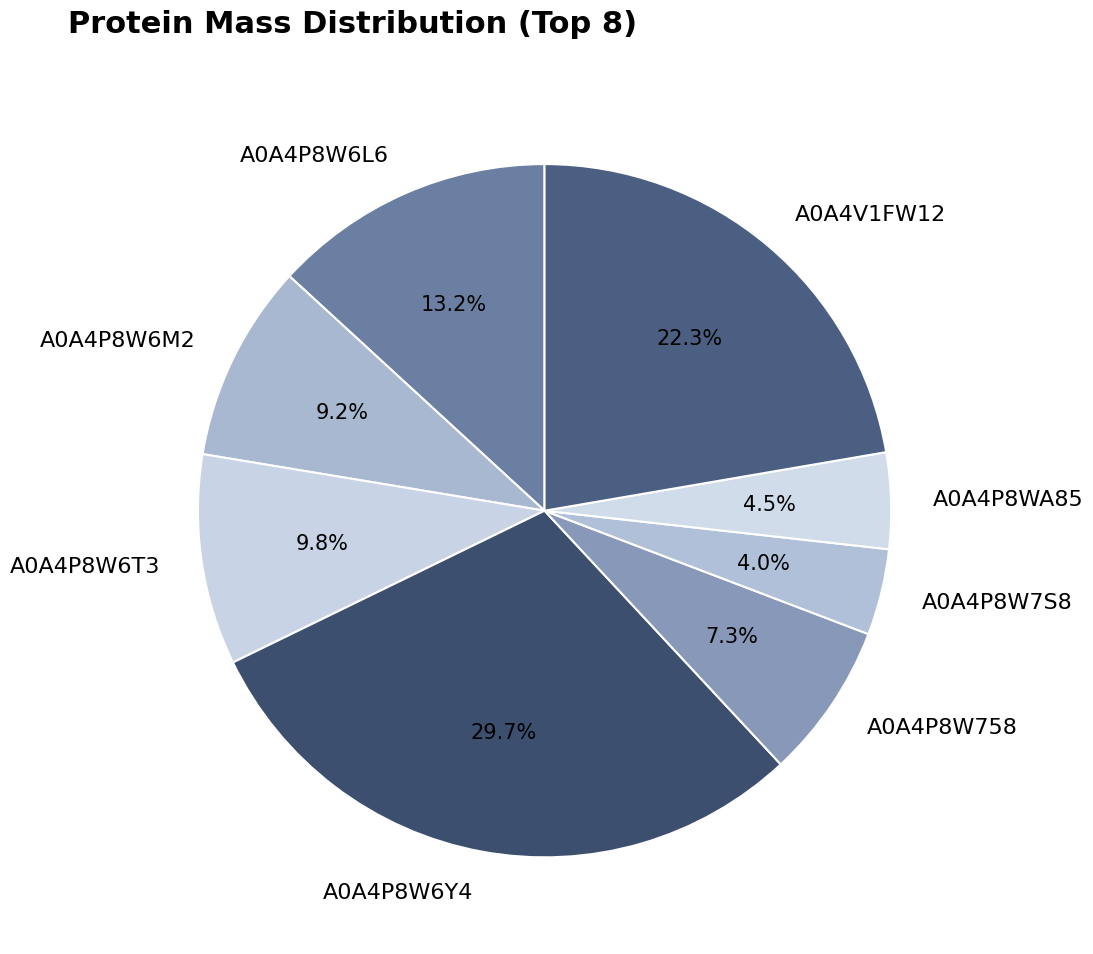

Which category has the biggest portion of the pie?

A0A4P8W6Y4